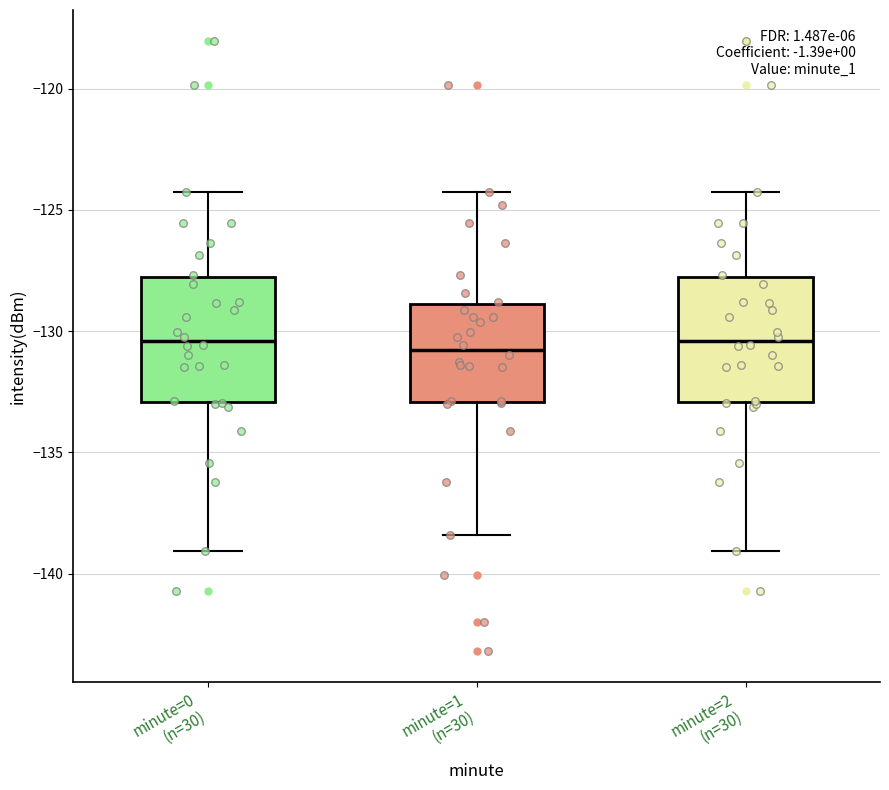

Where is the lower edge of the box for minute=1 (n=30) on the y-axis? The values are not printed on the chart, so give them approximately, as read against the axis.

-133.0